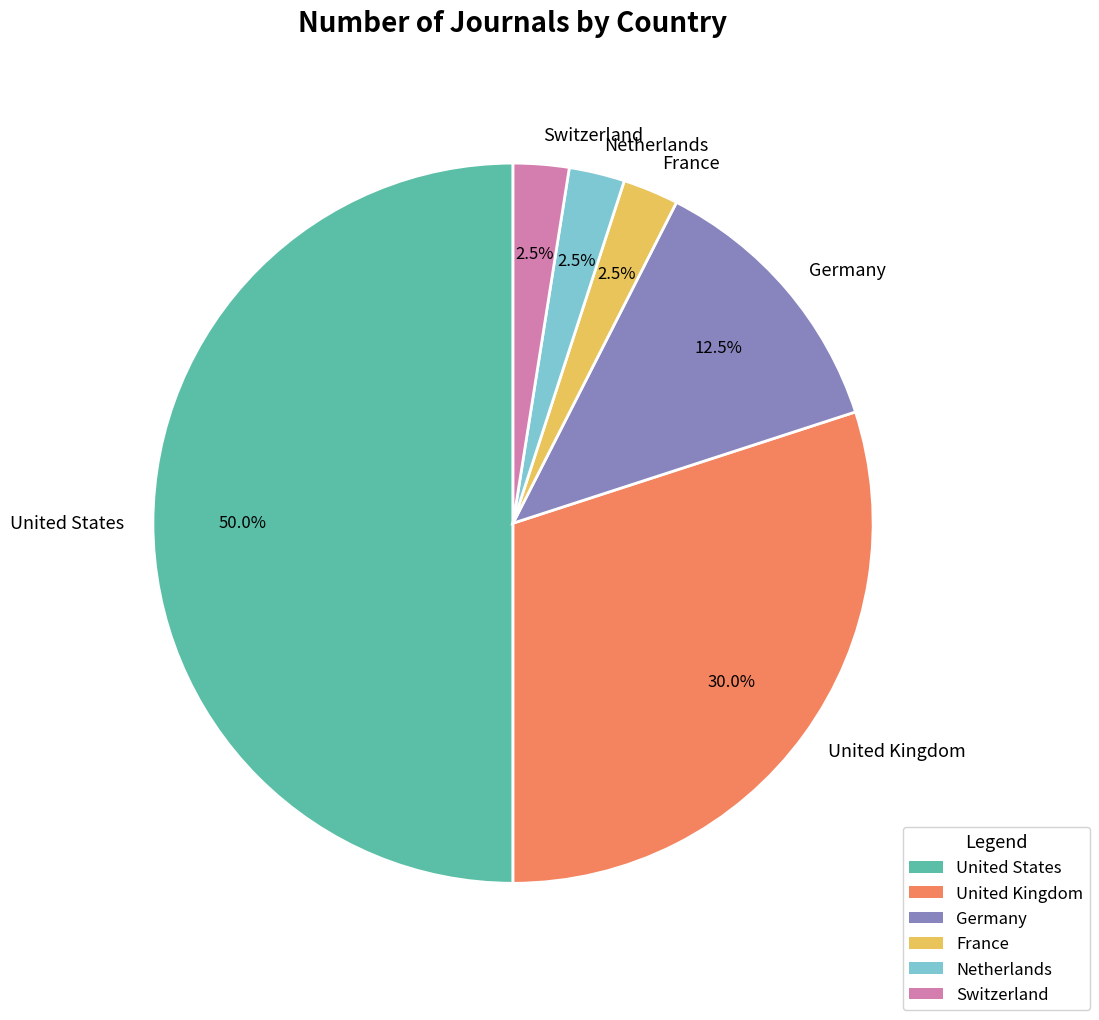

Which slice is the largest?

United States